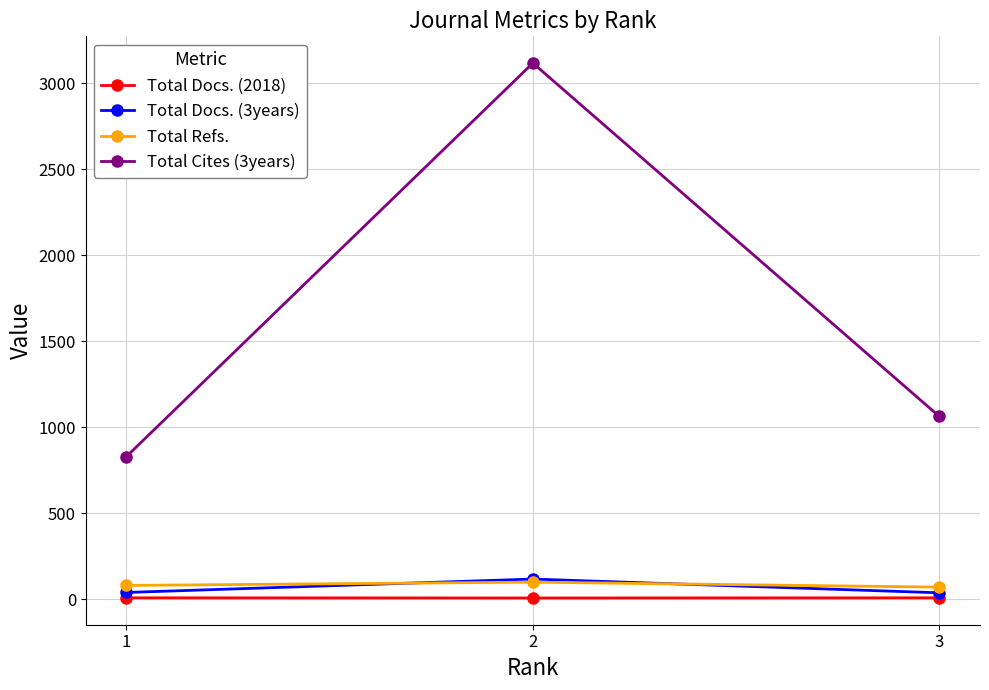

The Total Cites (3years) series shows 1091 at 1. True or false?

False